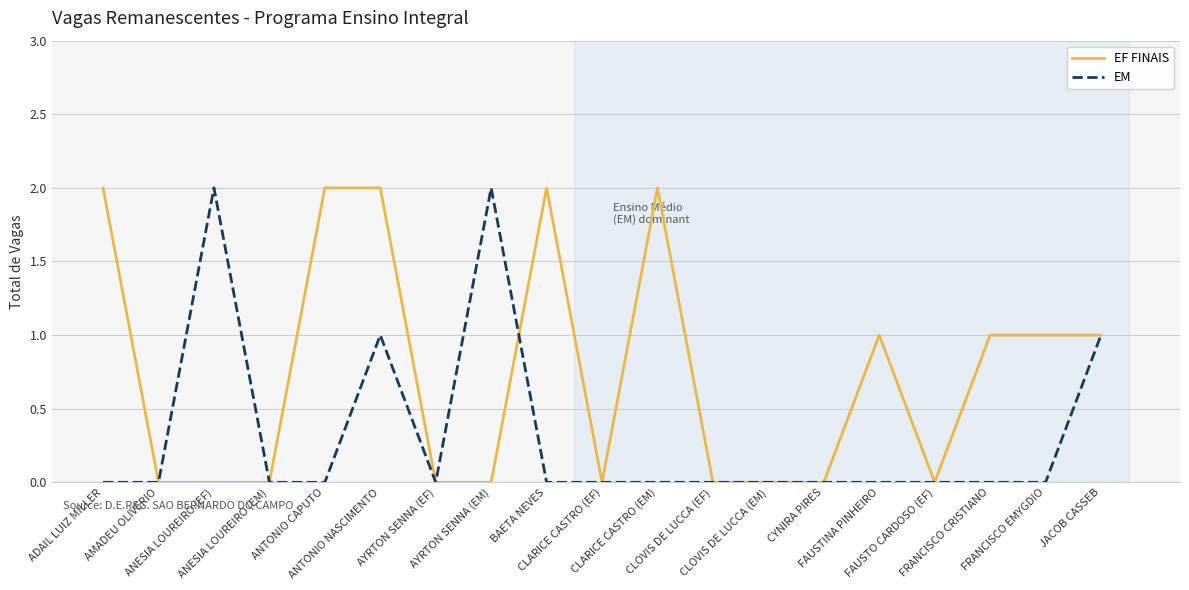

Is it true that EF FINAIS equals 0 at FAUSTO CARDOSO (EF)?

True